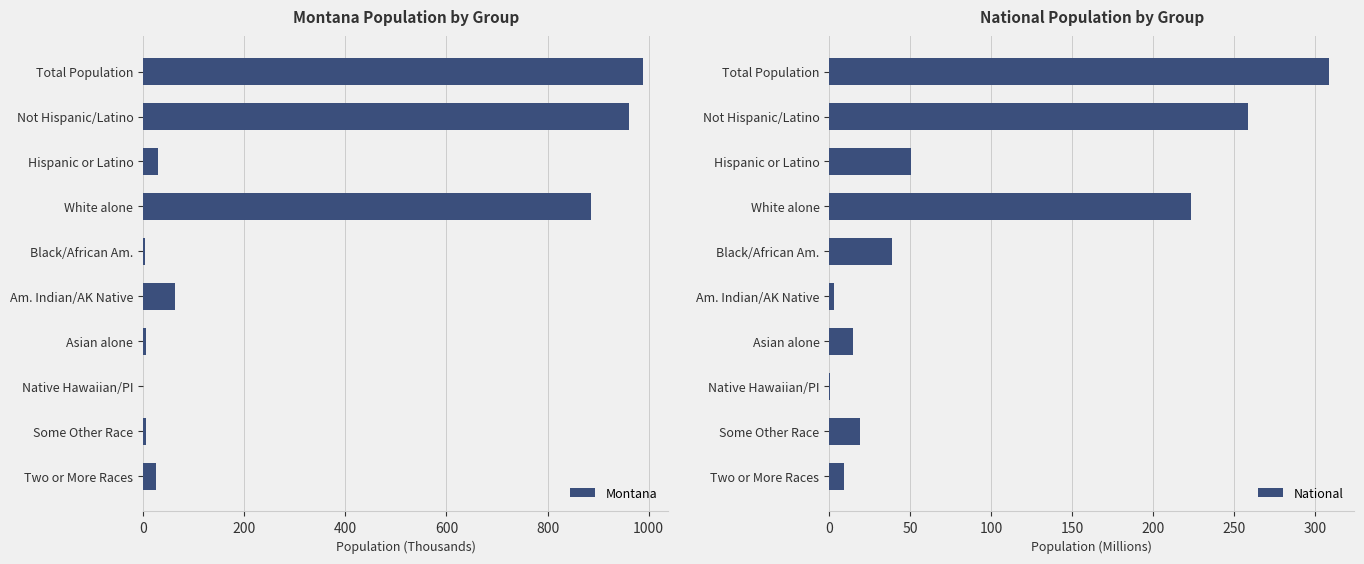

How many distinct data groups are displayed?

2